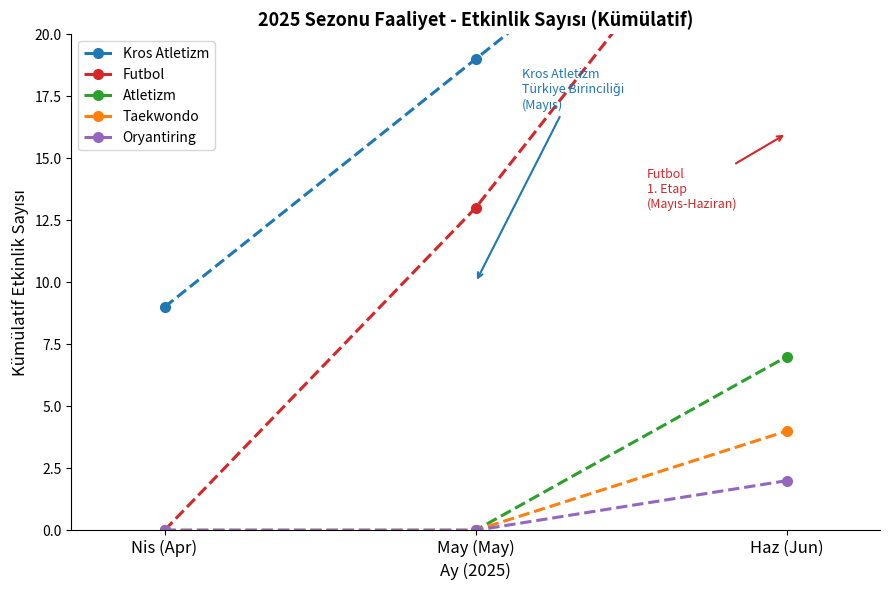

Reading right to left, list all the values displayed in this chart.

Kros Atletizm: 29	19	9
Futbol: 29	13	0
Atletizm: 7	0	0
Taekwondo: 4	0	0
Oryantiring: 2	0	0